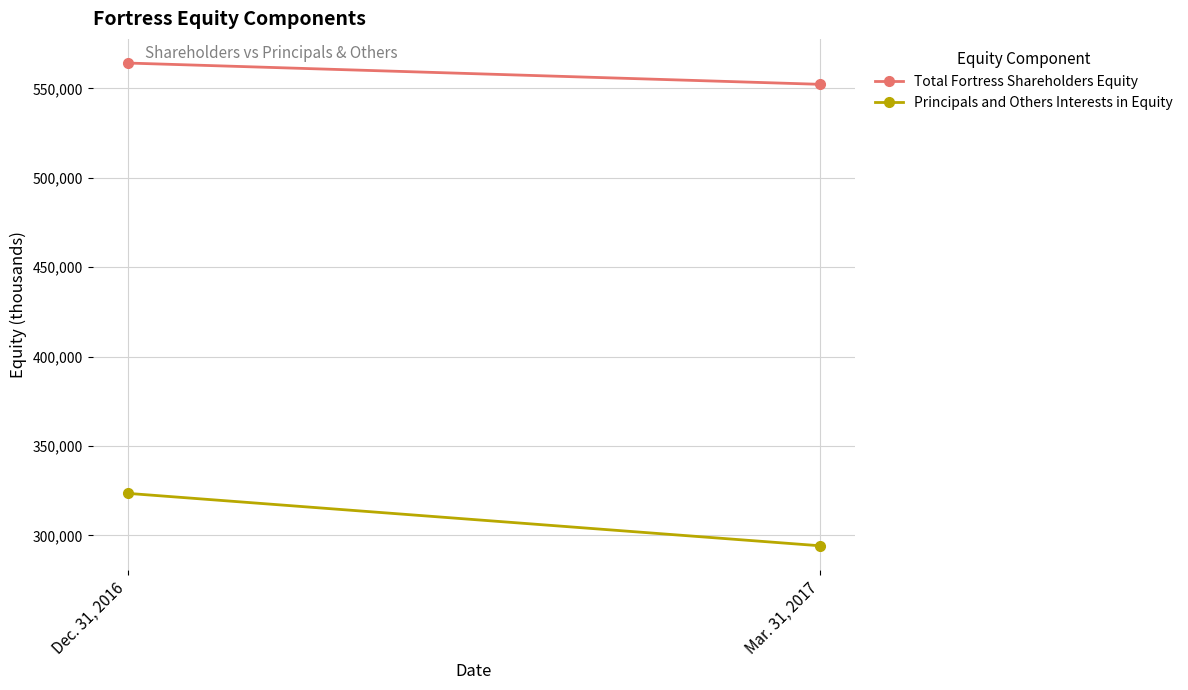

Which category has the highest value in the Total Fortress Shareholders Equity series?

Dec. 31, 2016